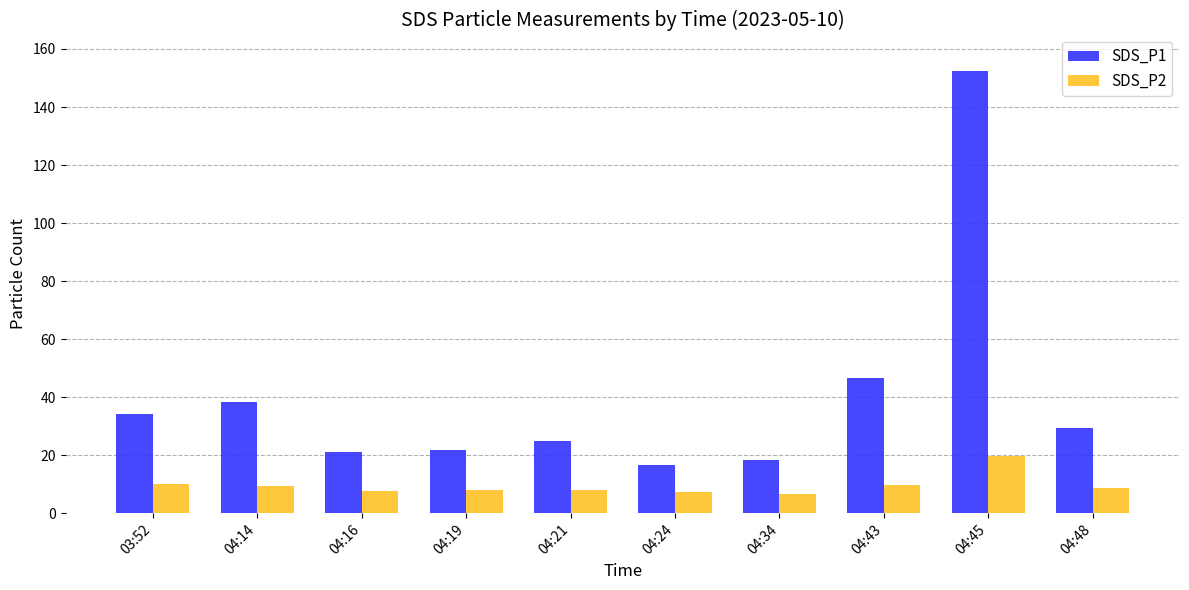

What is the sum of the SDS_P1 values at 04:48 and 04:16?

50.5